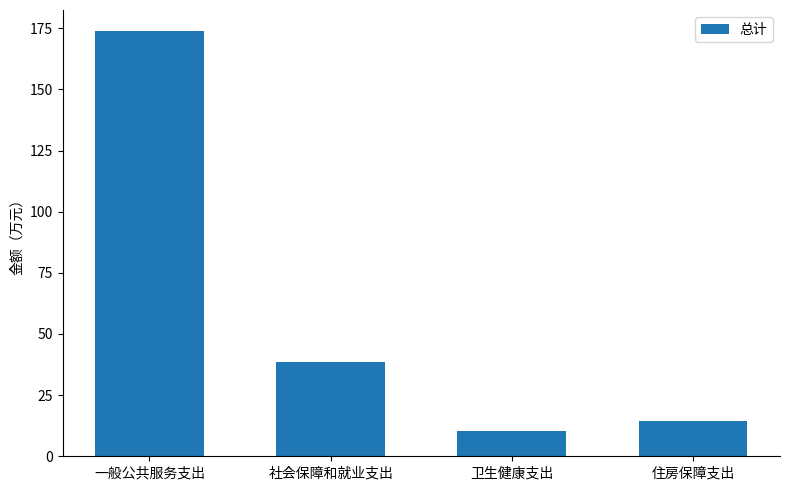

Count the number of data series in this chart.

1